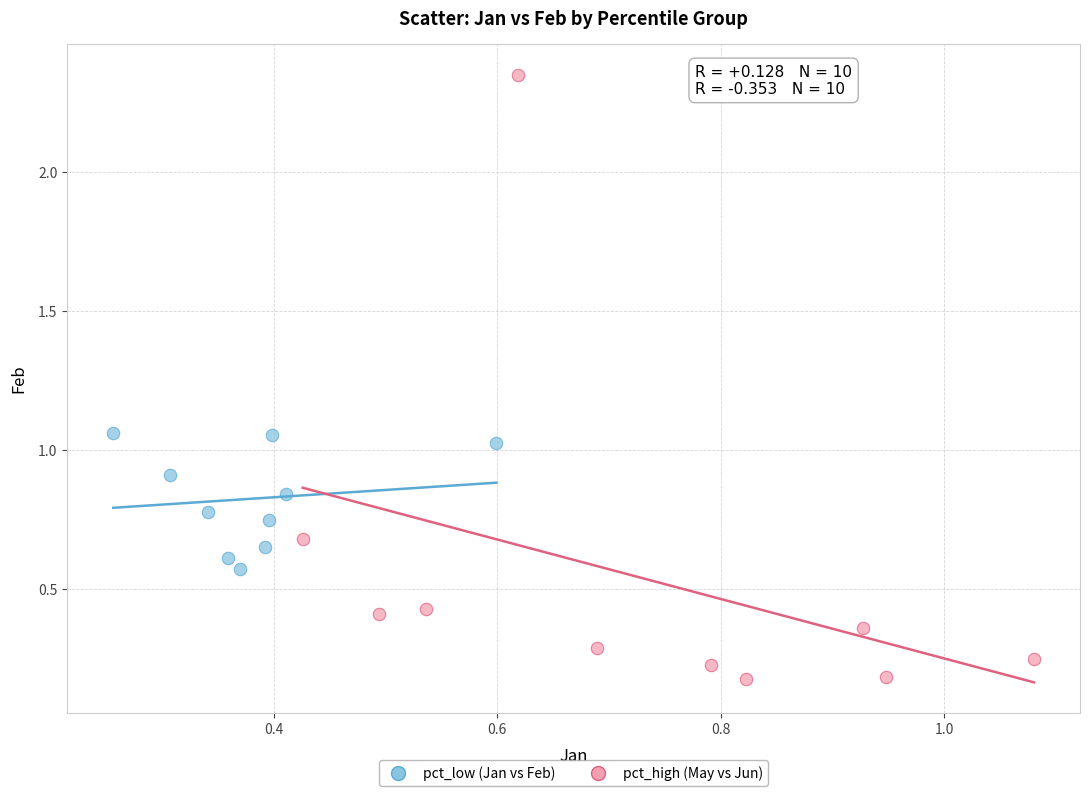

Which series reaches the maximum Y coordinate?

pct_high (May vs Jun)